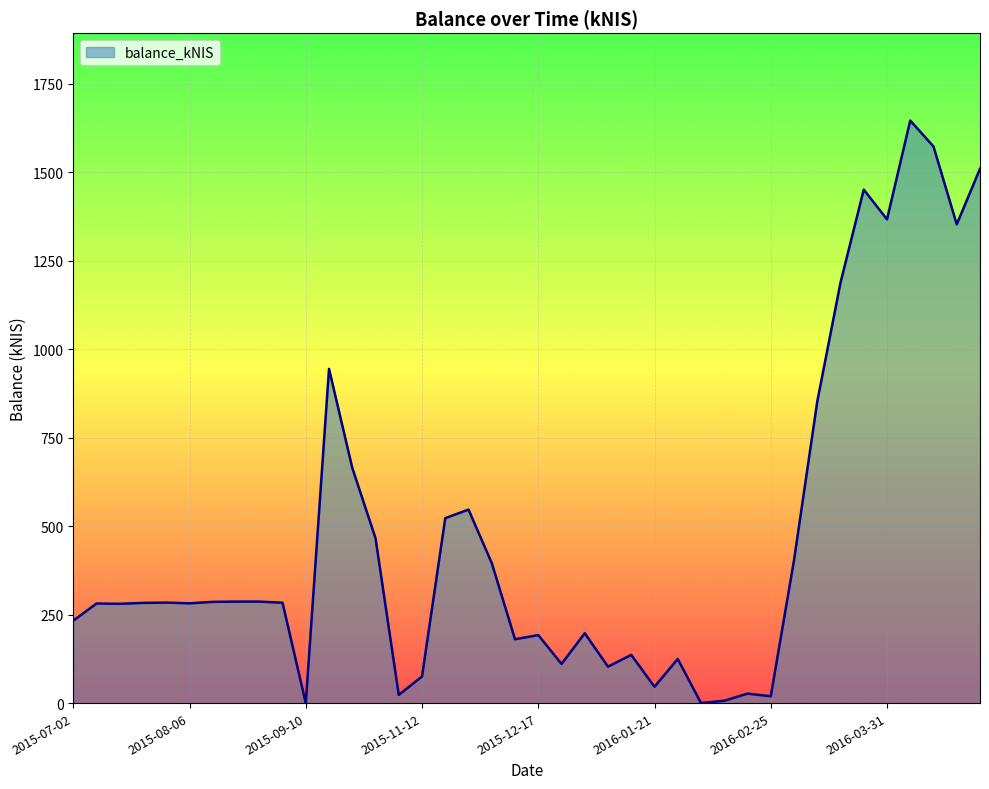

What is the greatest value displayed?

1646.5